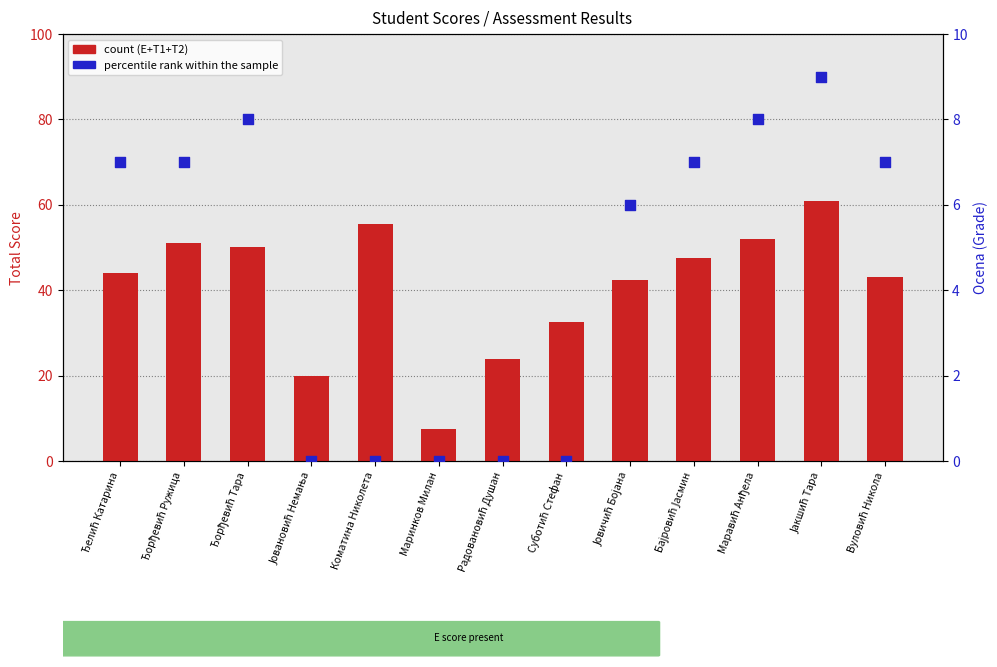

Is the value of count at Коматина Николета greater than the value of percentile rank within the sample at Ђелић Катарина?

Yes